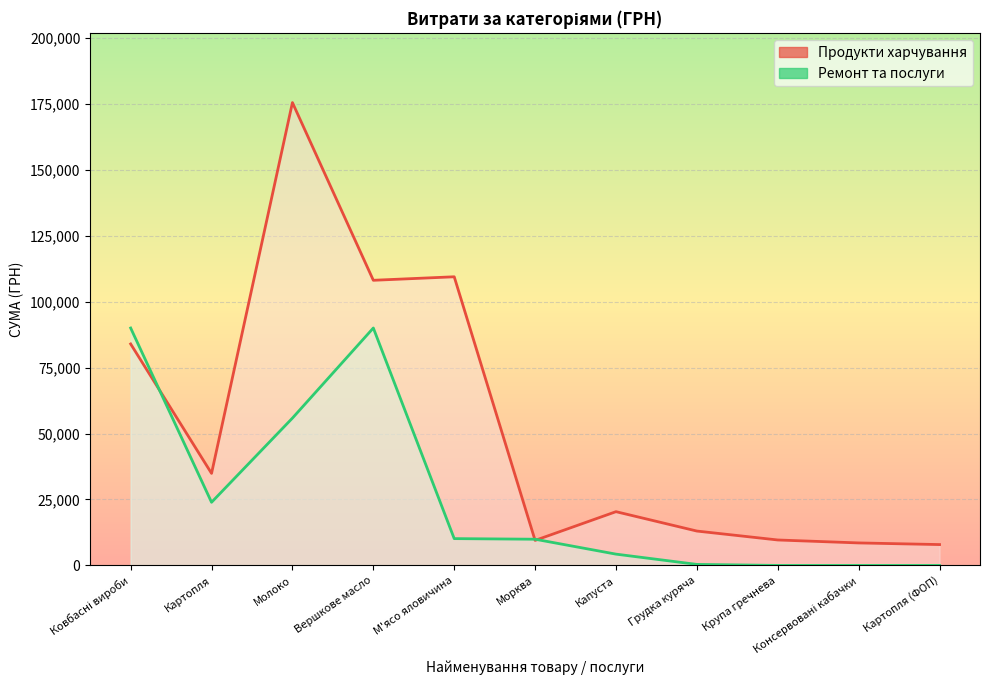

What is the value of the Продукти харчування point at the 9th from the left?

9645.4